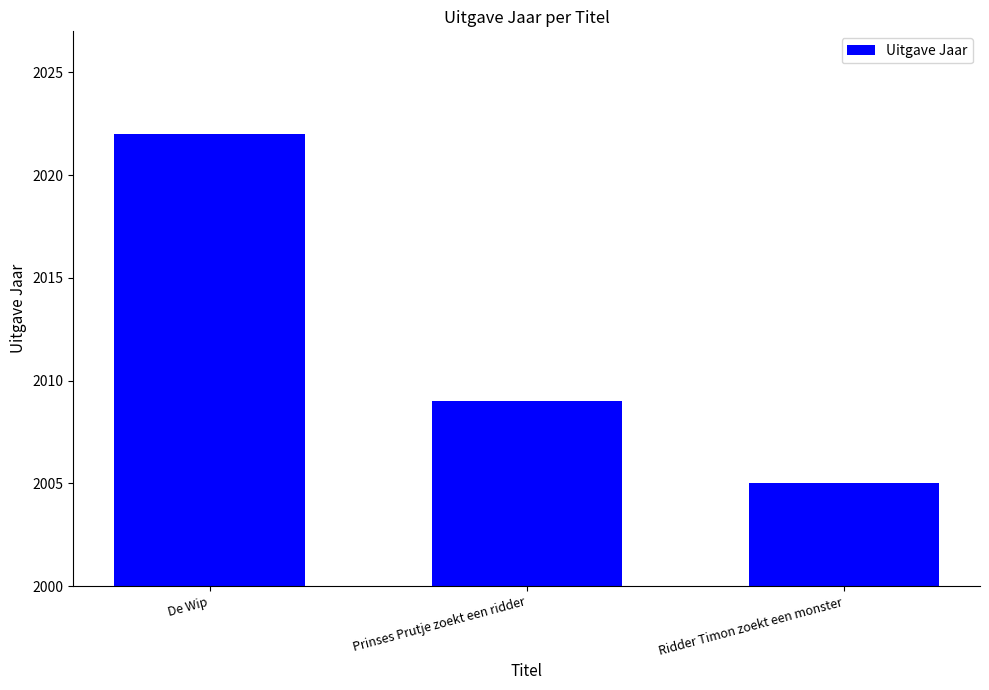

How many bars are there in total?

3